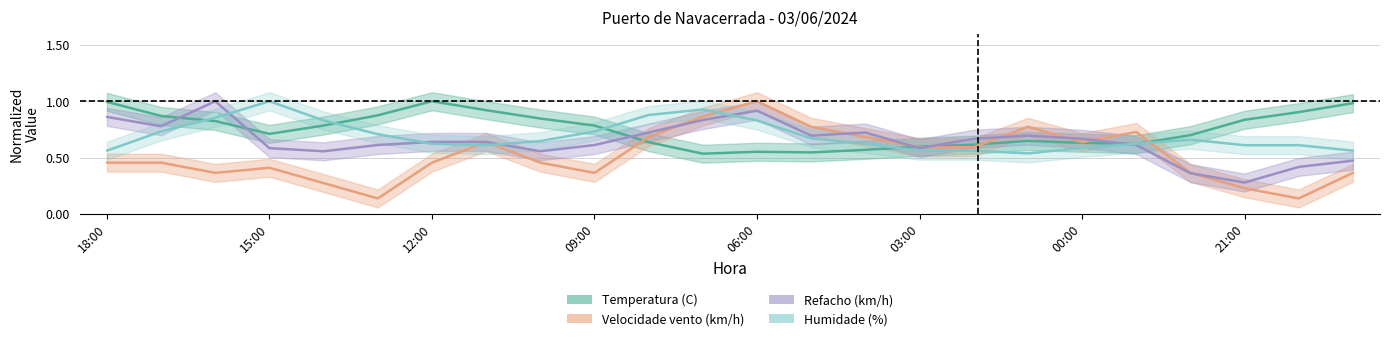

True or false: Temperatura (C) has a value of 0.5 at 07:00.

True